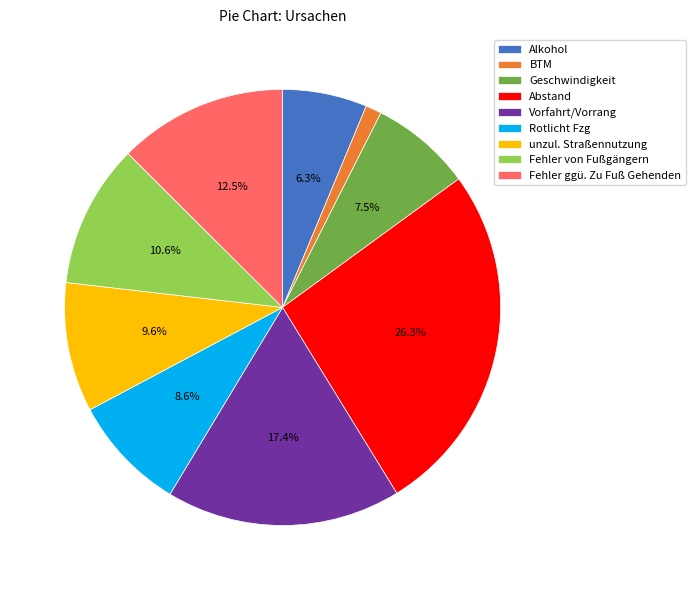

To the nearest percent, what portion does BTM represent?

1%